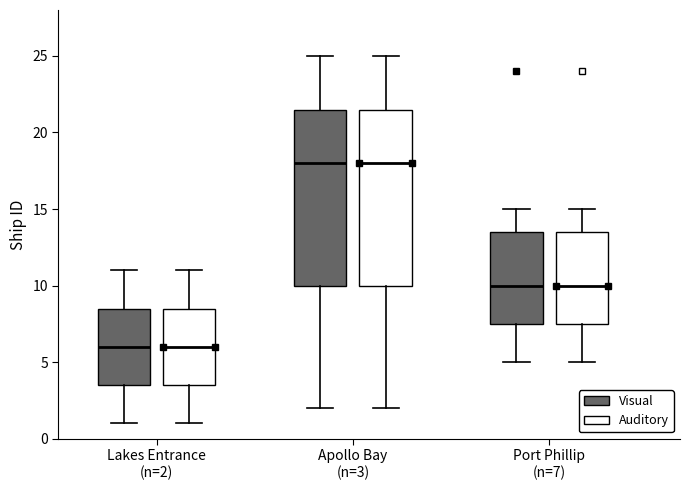

Reading left to right, transcribe this box plot: for each box, give where its median line is, the range the box spans, and where its two whiskers end, as read against the y-axis. The values are not printed on the chart, so give them approximately, as read against the axis.

Lakes Entrance (n=2) (Visual): median 6.0, box 3.5 to 8.5, whiskers 1.0 to 11.0
Lakes Entrance (n=2) (Auditory): median 6.0, box 3.5 to 8.5, whiskers 1.0 to 11.0
Apollo Bay (n=3) (Visual): median 18.0, box 10.0 to 21.5, whiskers 2.0 to 25.0
Apollo Bay (n=3) (Auditory): median 18.0, box 10.0 to 21.5, whiskers 2.0 to 25.0
Port Phillip (n=7) (Visual): median 10.0, box 7.5 to 13.5, whiskers 5.0 to 15.0
Port Phillip (n=7) (Auditory): median 10.0, box 7.5 to 13.5, whiskers 5.0 to 15.0